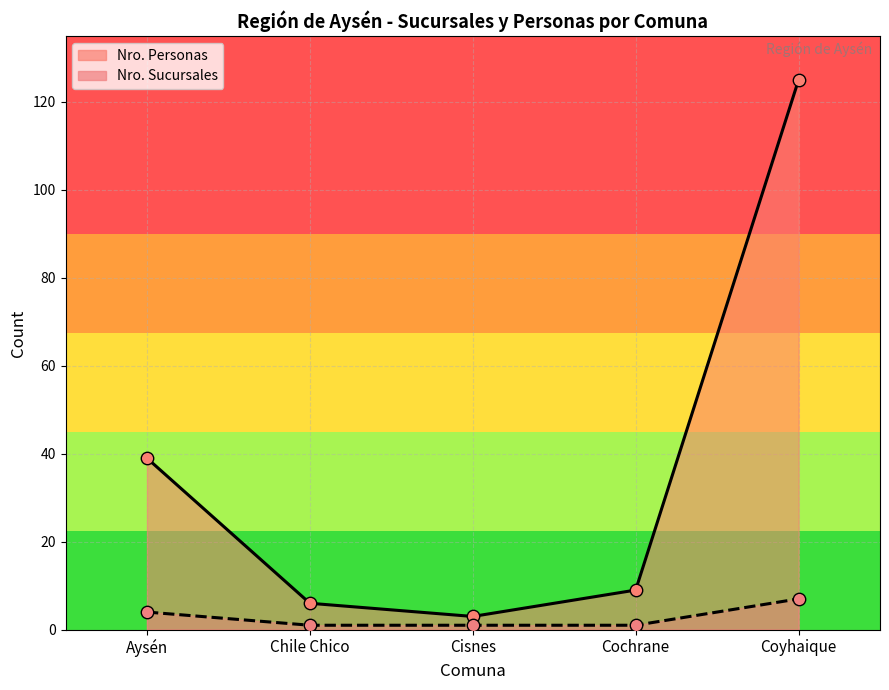

Which series reaches the minimum Y coordinate?

Nro. Sucursales